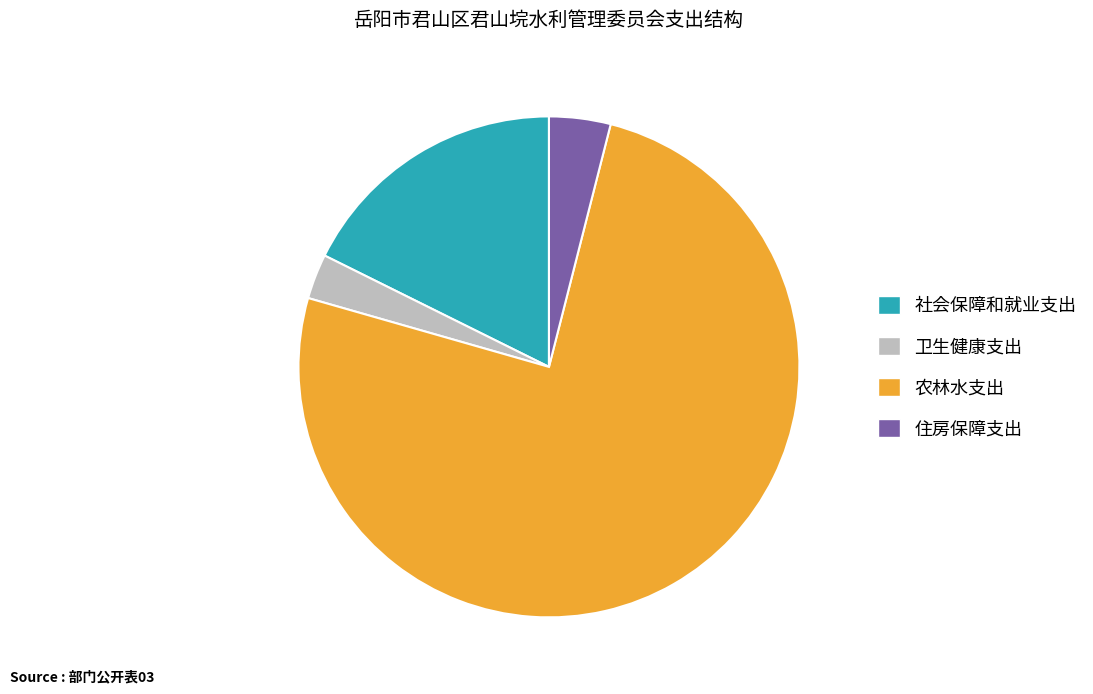

Rank the categories by value from lowest to highest.

卫生健康支出, 住房保障支出, 社会保障和就业支出, 农林水支出